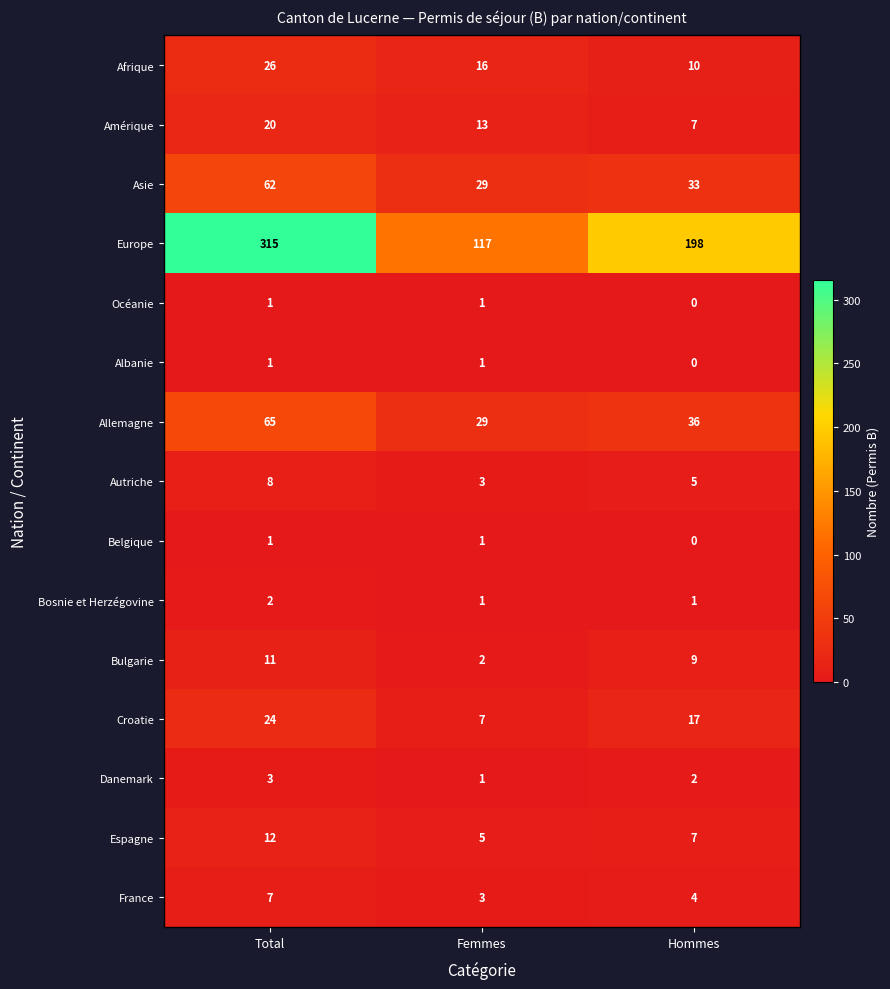

What is the difference between the highest and lowest values at Femmes?

116